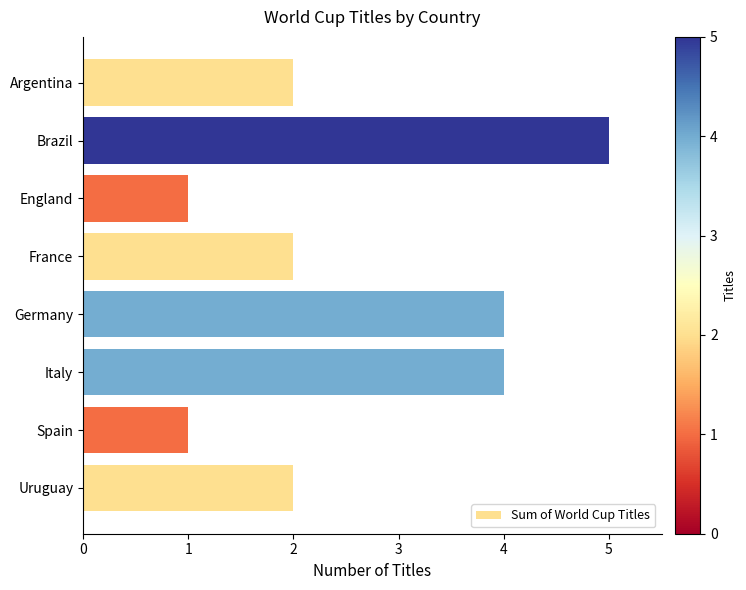

True or false: the data shows 5 at Brazil.

True